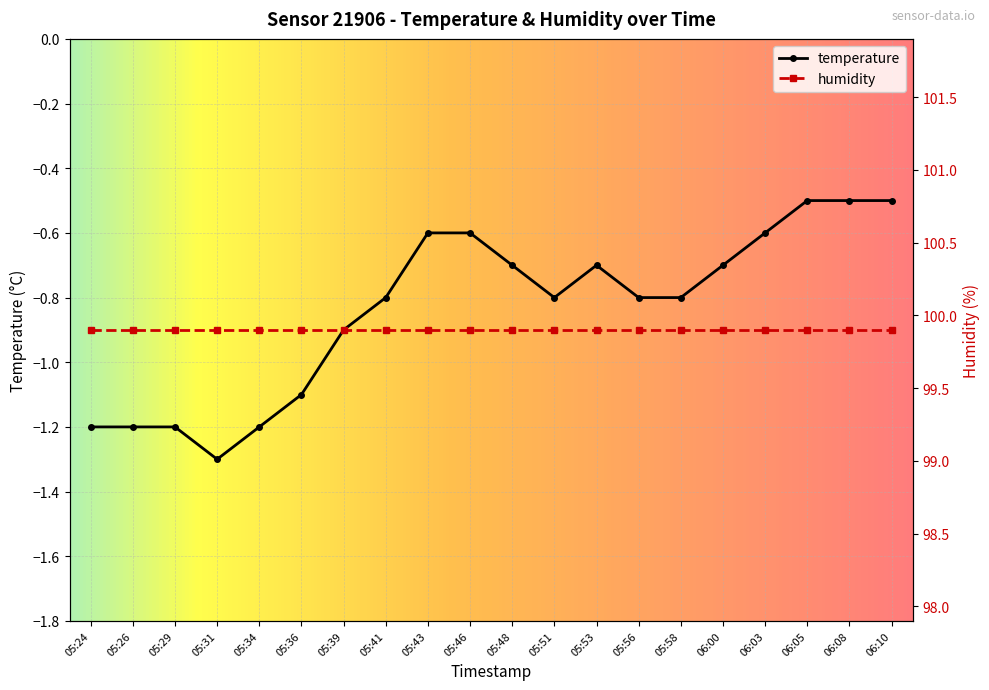

What is the value of the 19th point from the left?

-0.5